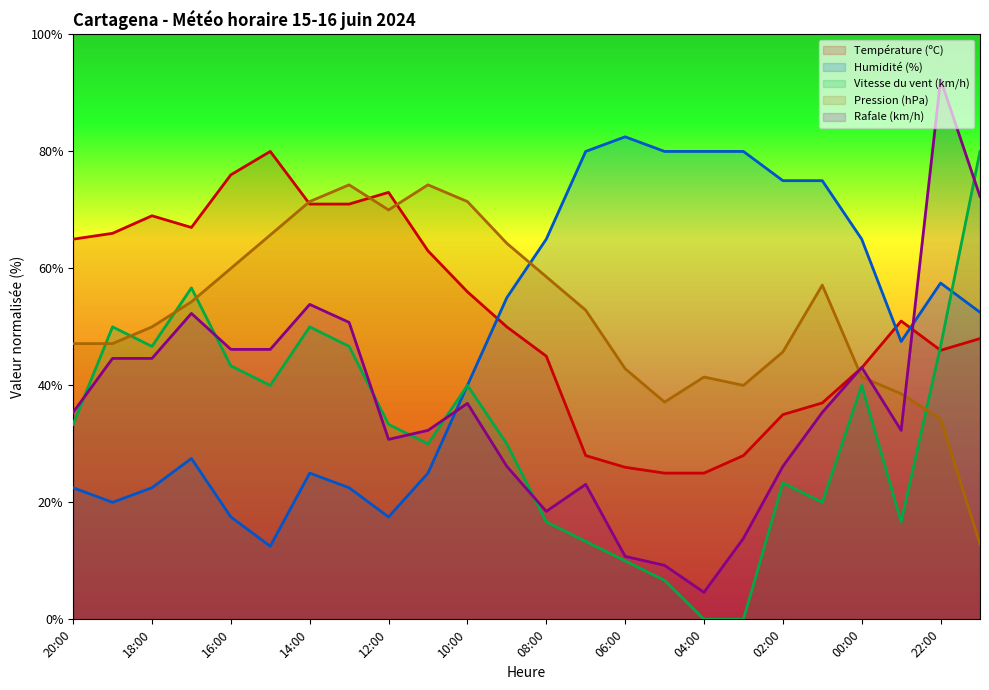

What is the sum of the Pression (hPa) values at 20:00 and 15:00?

112.9